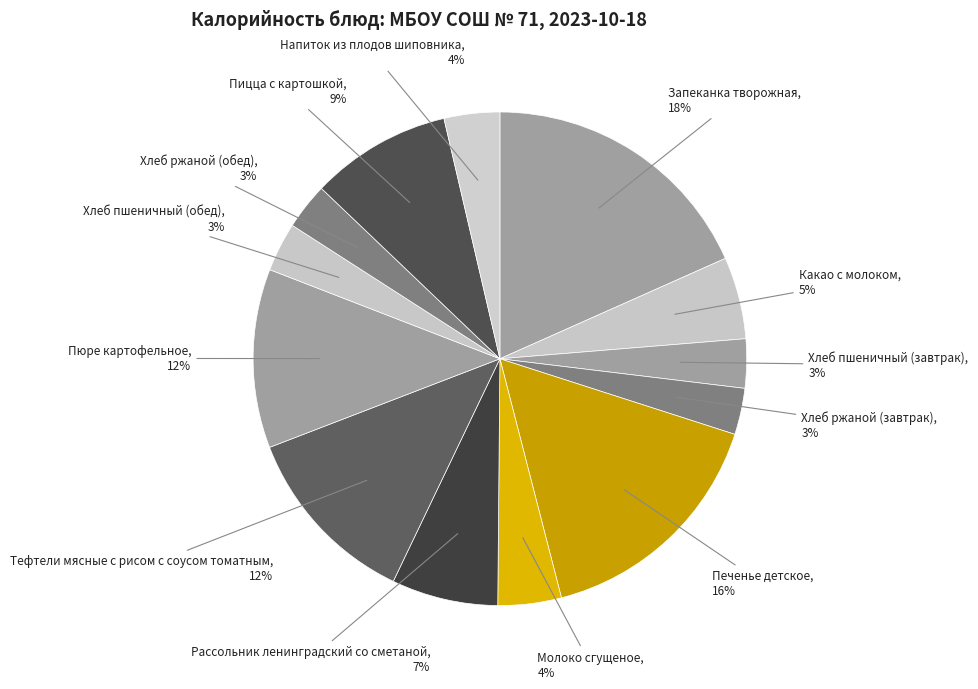

To the nearest percent, what is the difference between the largest and smallest slice percentages?

15%